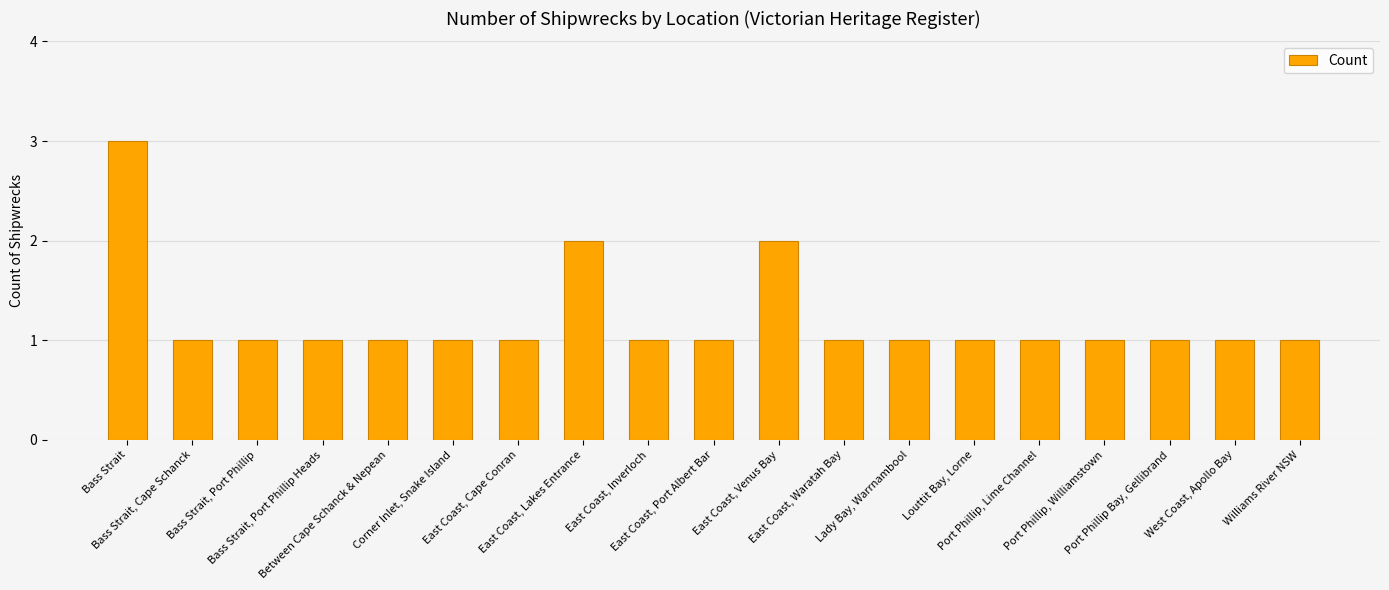

The value at East Coast, Port Albert Bar is 2. True or false?

False